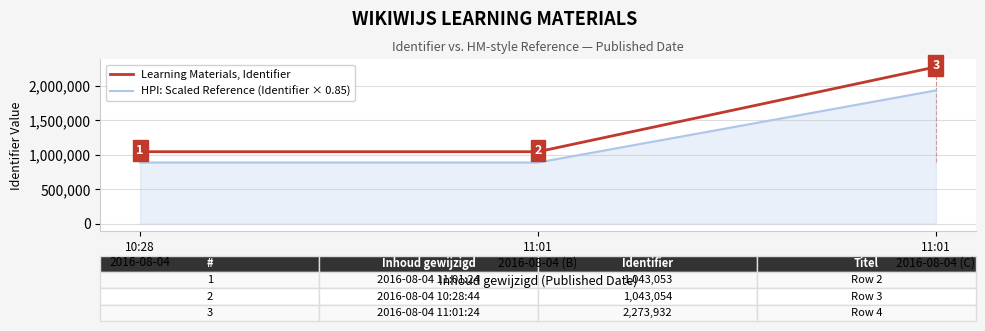

At which category is the sum across all series the highest?

11:01
2016-08-04 (C)